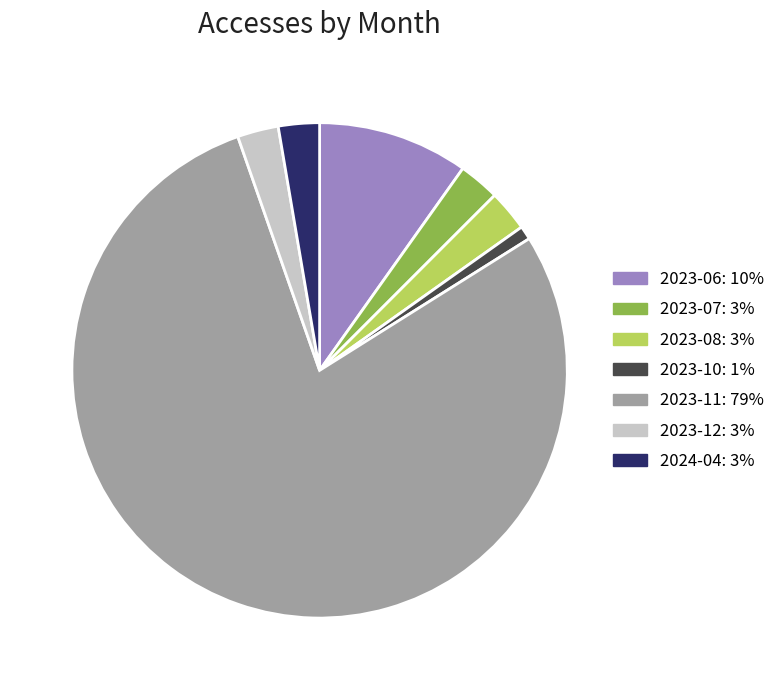

How many segments does this pie chart have?

7